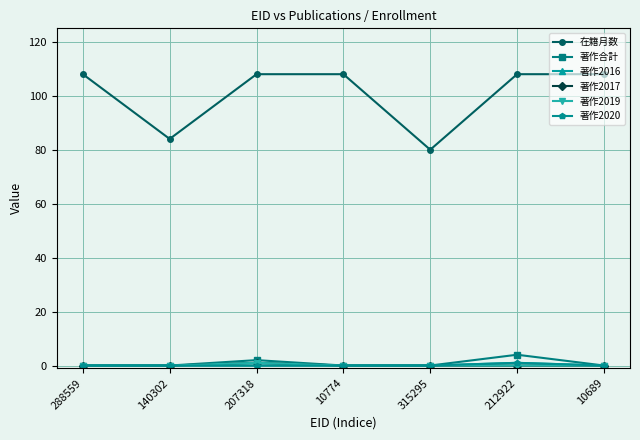

Reading left to right, extract all data points from this chart.

在籍月数: 108	84	108	108	80	108	108
著作合計: 0	0	2	0	0	4	0
著作2016: 0	0	0	0	0	1	0
著作2017: 0	0	1	0	0	0	0
著作2019: 0	0	1	0	0	0	0
著作2020: 0	0	0	0	0	1	0